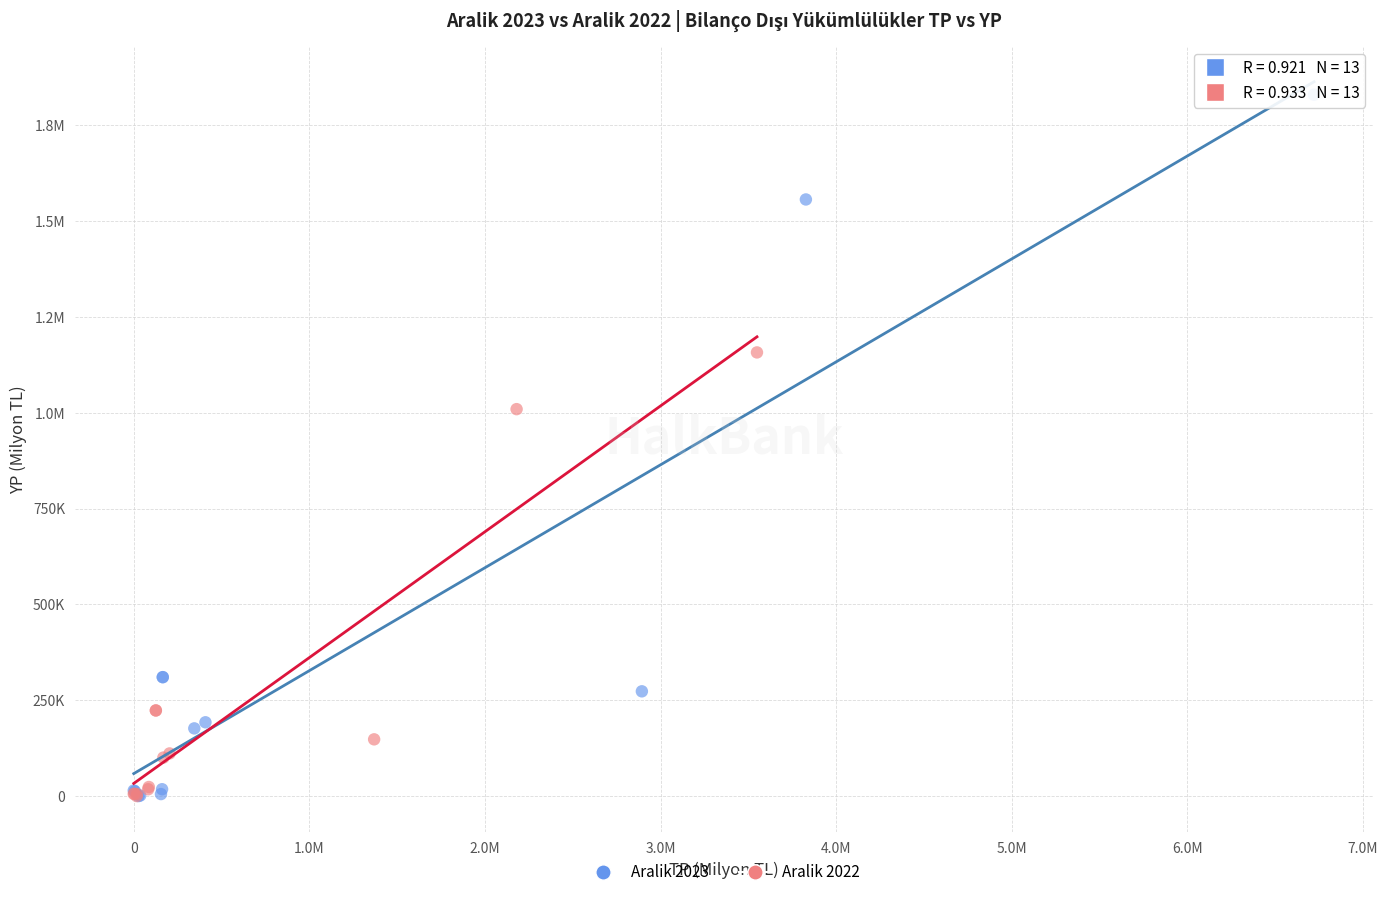

What are all the series names shown in the legend?

Aralik 2023, Aralik 2022